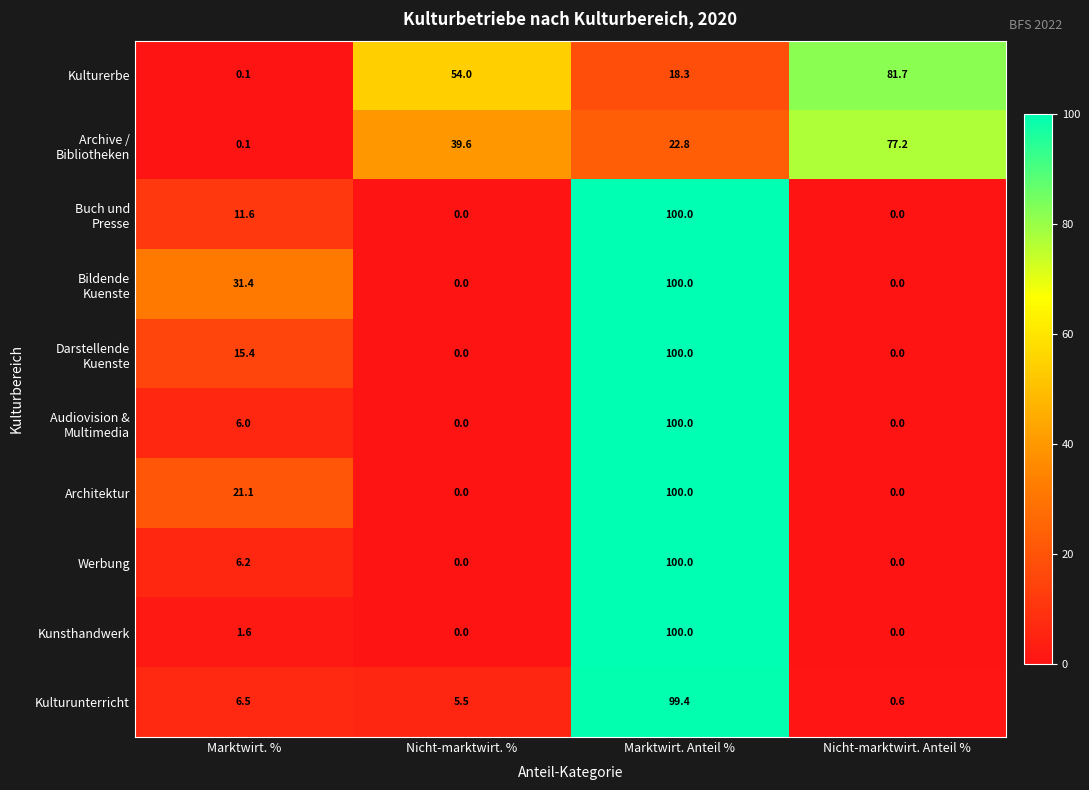

What is the difference between the maximum and second lowest values in the Kunsthandwerk series?

100.0